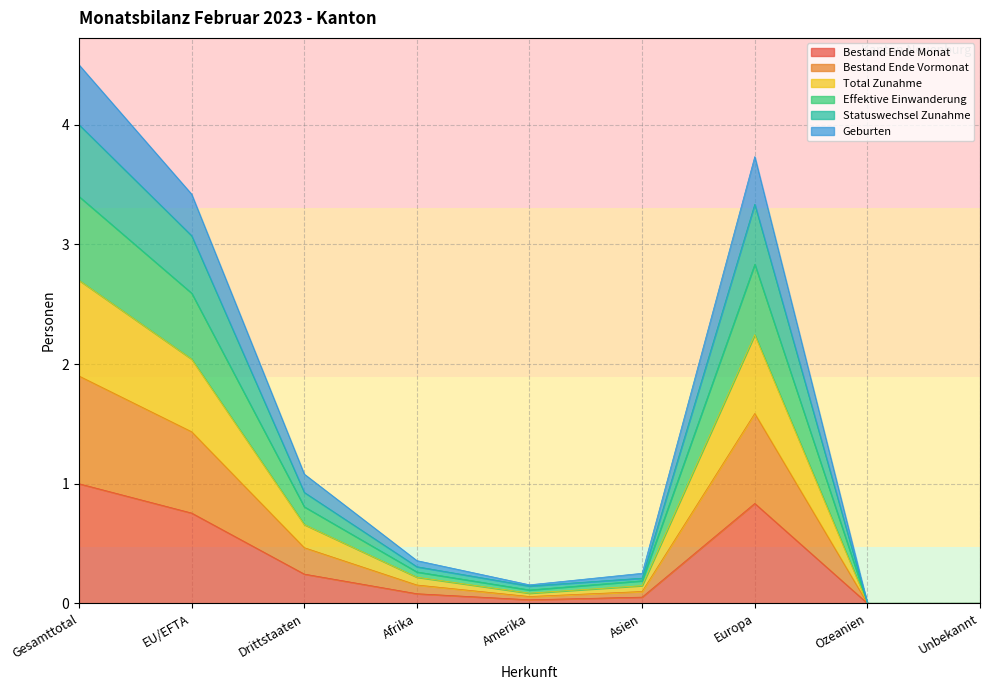

True or false: Total Zunahme and Bestand Ende Monat cross at least once.

False